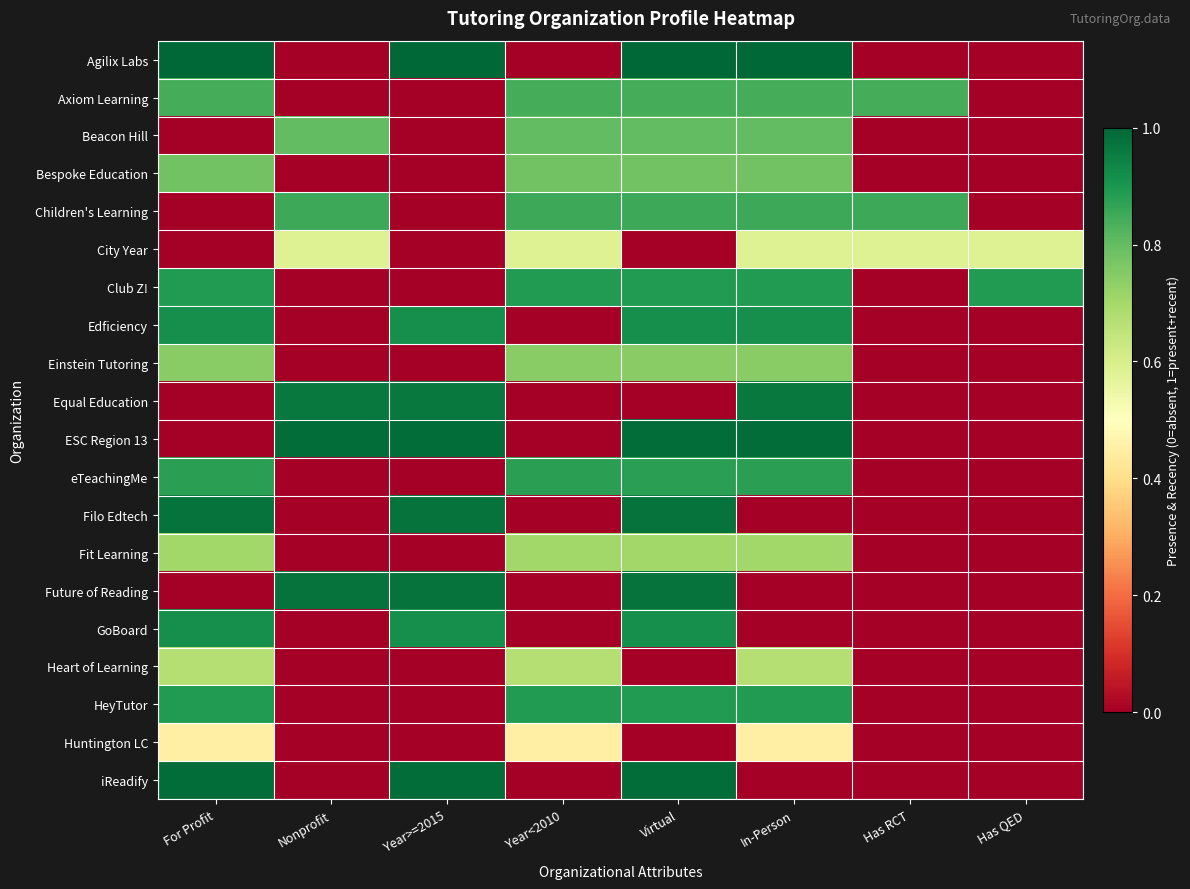

What is the total value across all series at For Profit?

11.6